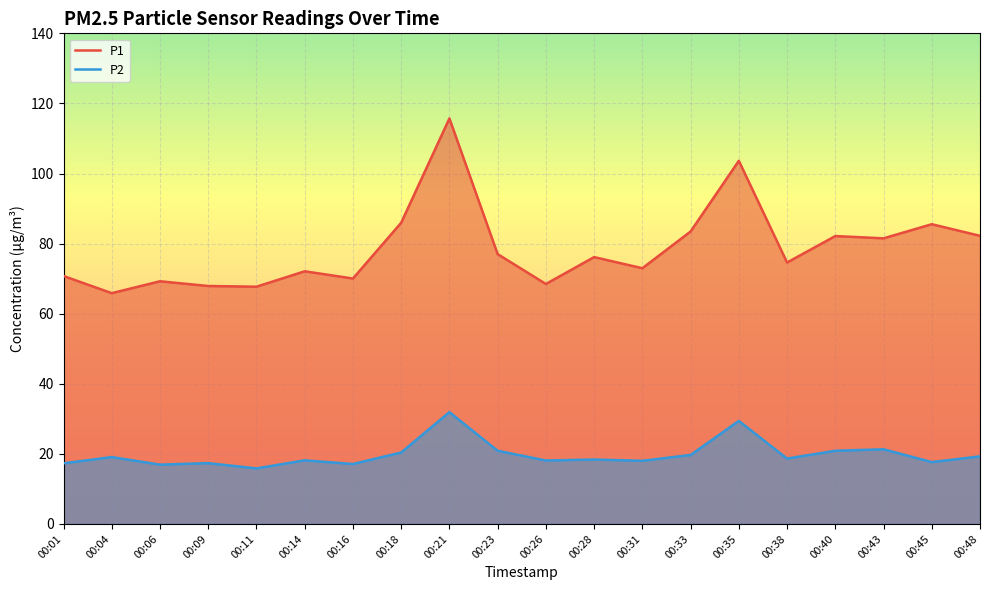

At which category does the chart reach its minimum across all series?

00:11